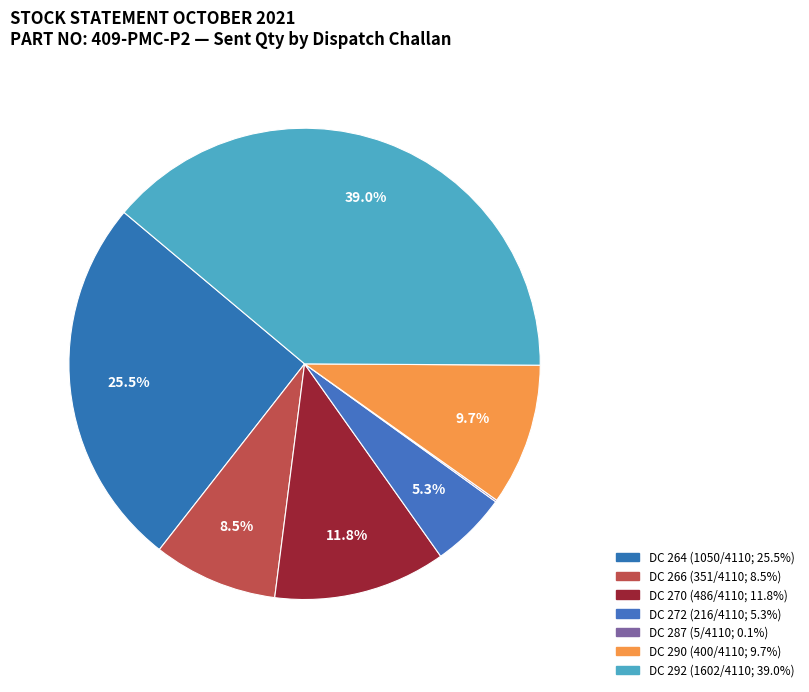

Which category has the smallest portion of the pie?

DC 287 (Sent: 5)